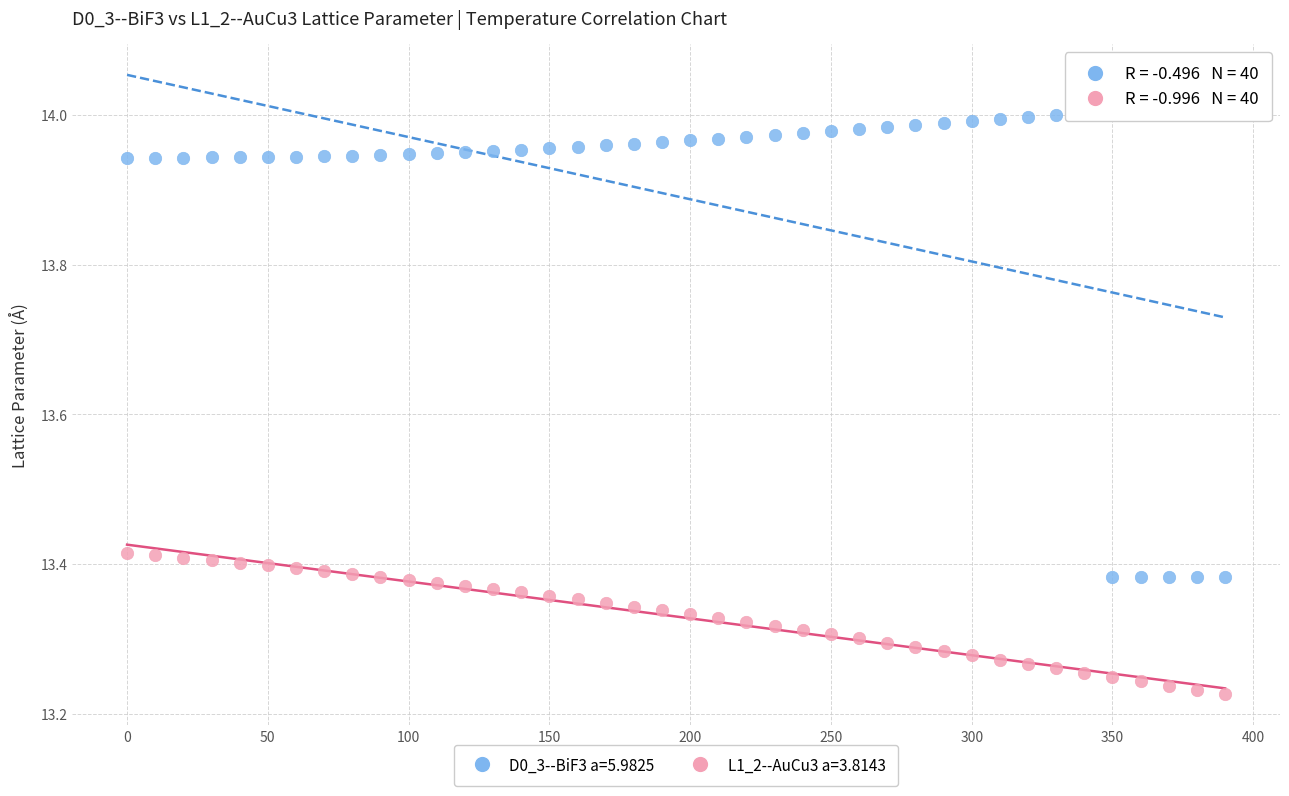

Across all data points, what is the range of Y values (max minus min)?

0.8